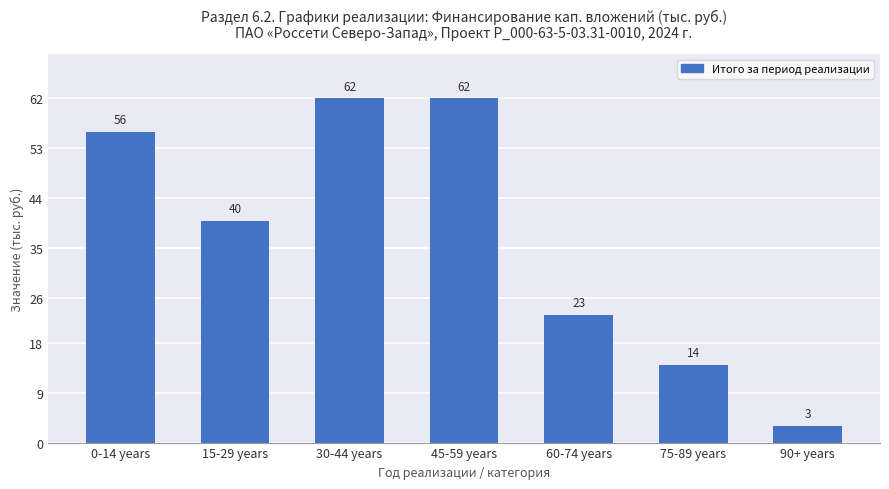

What is the sum of the values at 30-44 years and 75-89 years?

76